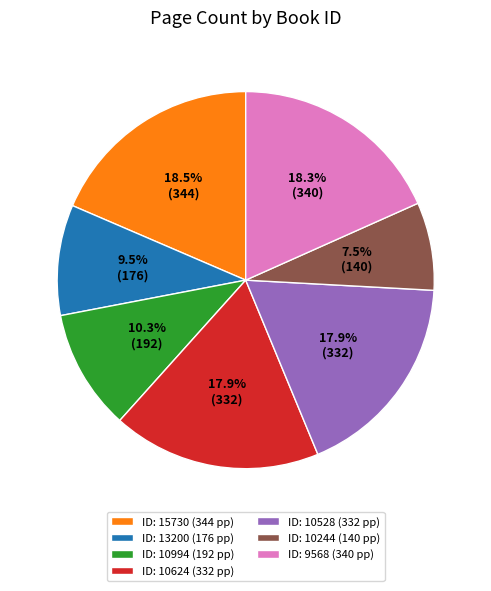

What portion of the pie excludes ID: 9568 (340 pp)?

81.7%